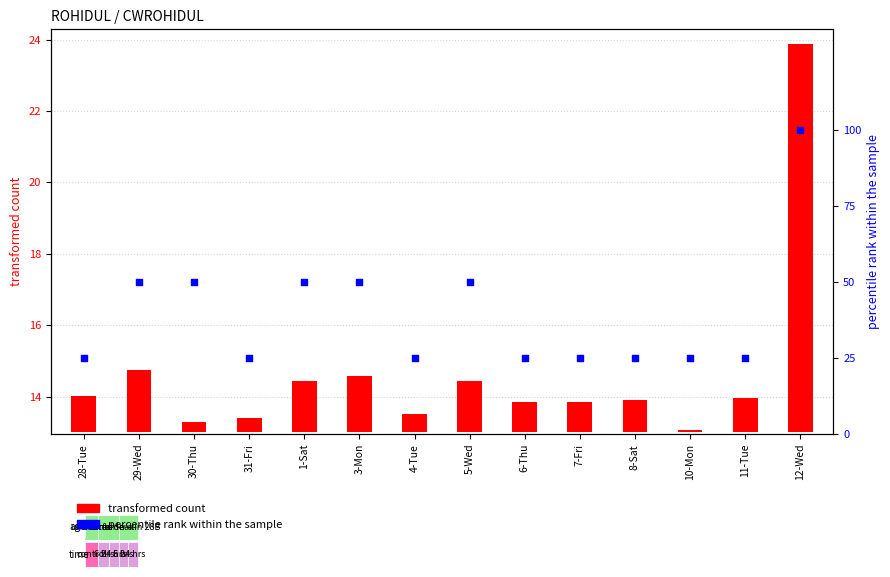

Between 31-Fri and 3-Mon, which is larger?

3-Mon